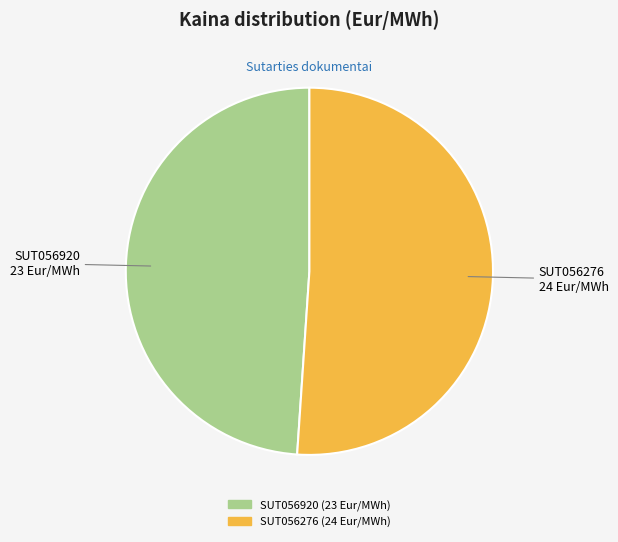

Between SUT056276 and SUT056920, which is larger?

SUT056276